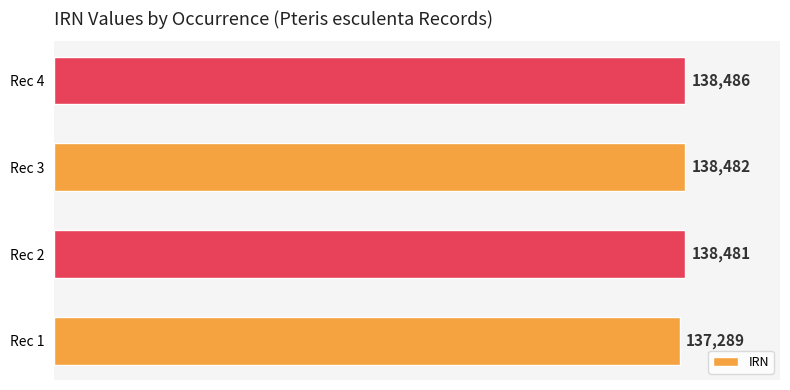

What is the change in value from Rec 1 to Rec 3?

+1193